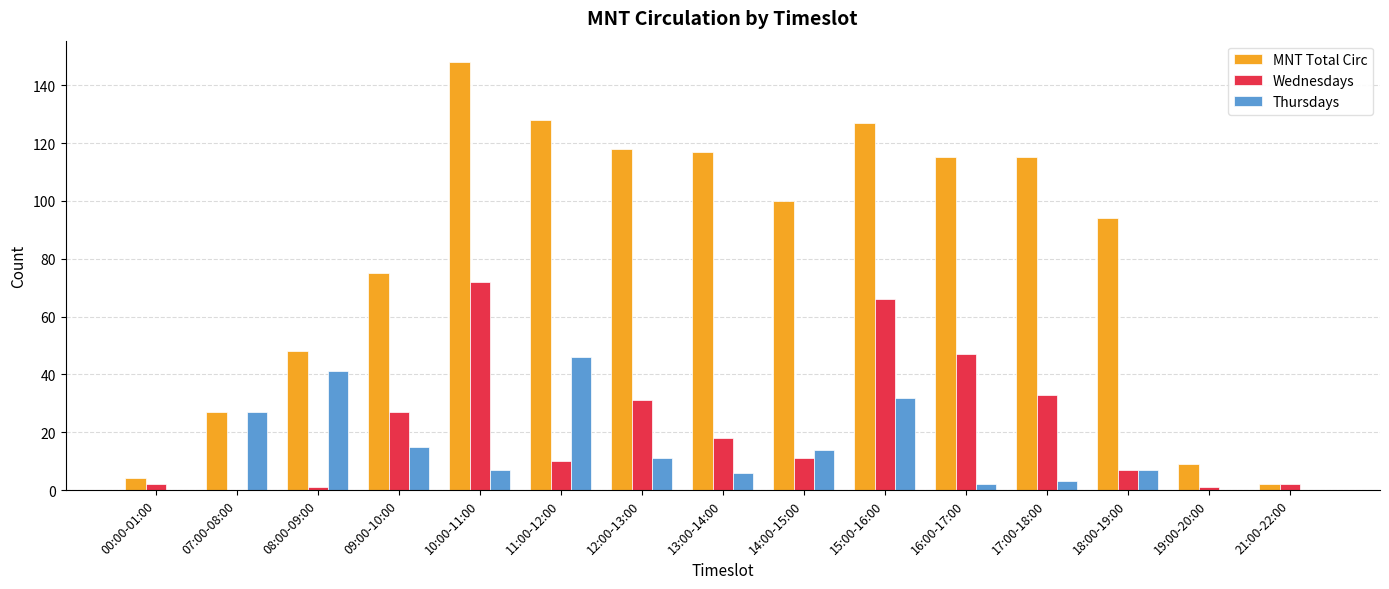

Reading left to right, list all the values displayed in this chart.

MNT Total Circ: 4	27	48	75	148	128	118	117	100	127	115	115	94	9	2
Wednesdays: 2	0	1	27	72	10	31	18	11	66	47	33	7	1	2
Thursdays: 0	27	41	15	7	46	11	6	14	32	2	3	7	0	0